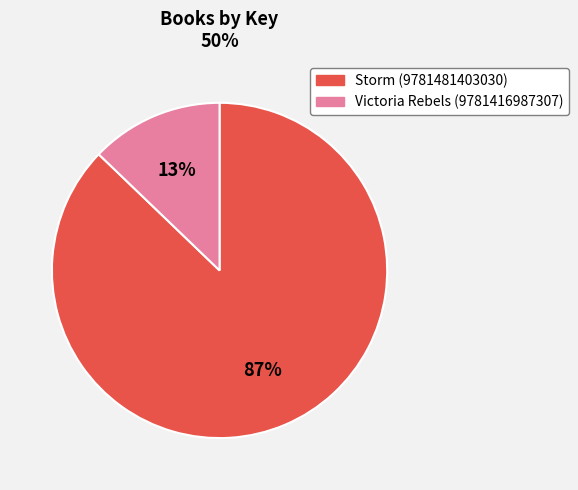

Between Victoria Rebels (9781416987307) and Storm (9781481403030), which is larger?

Storm (9781481403030)